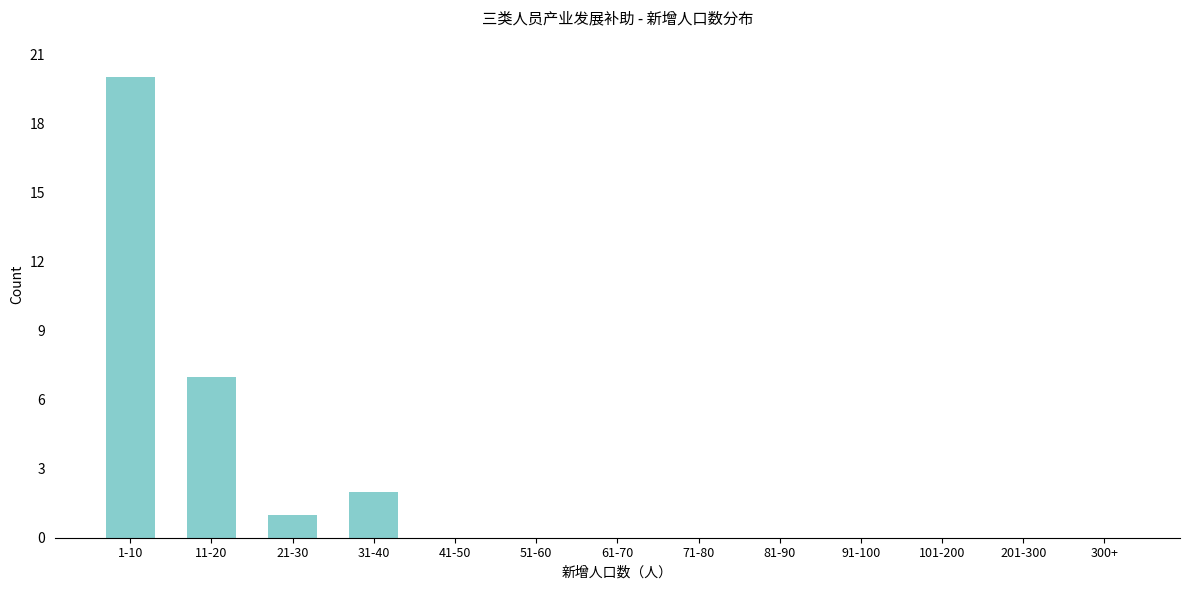

Reading left to right, what are all the values shown in this chart?

1-10=20	11-20=7	21-30=1	31-40=2	41-50=0	51-60=0	61-70=0	71-80=0	81-90=0	91-100=0	101-200=0	201-300=0	300+=0